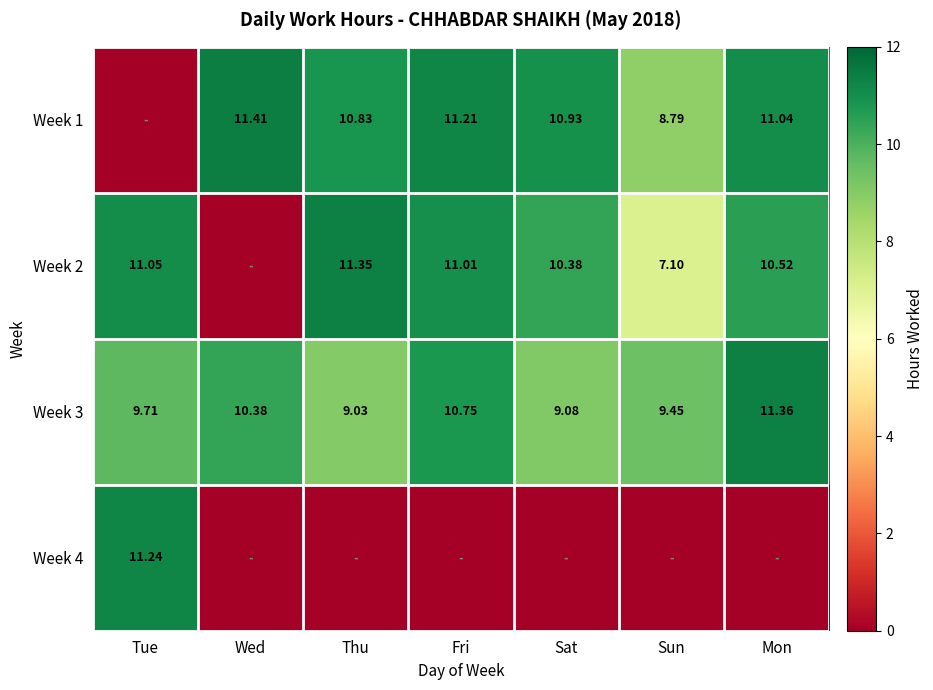

List the labels in order of Week 3 value, largest first.

Mon, Fri, Wed, Tue, Sun, Sat, Thu